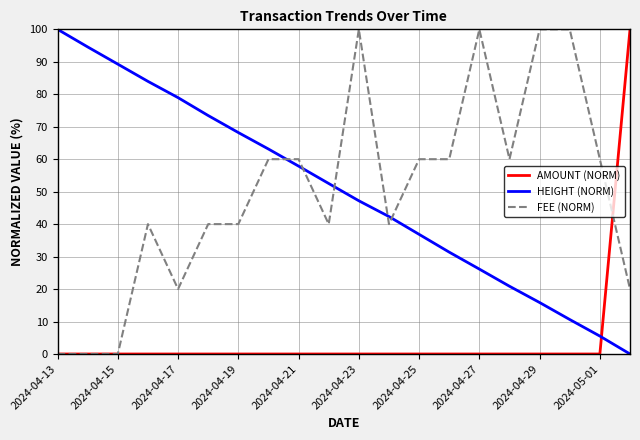

How many times do AMOUNT (NORM) and HEIGHT (NORM) cross each other?

1